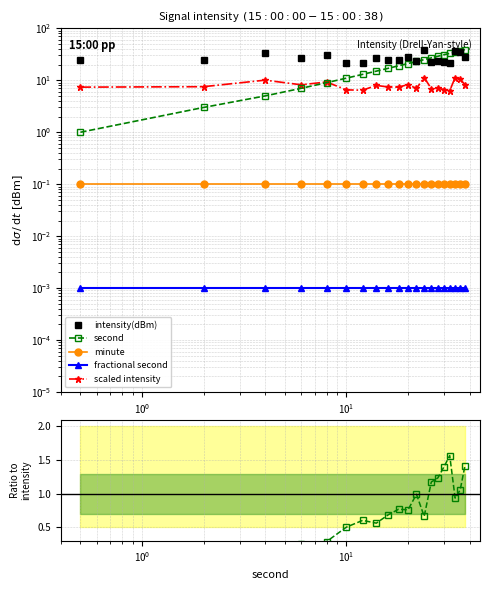

Is this an area chart (filled region under the line)?

No